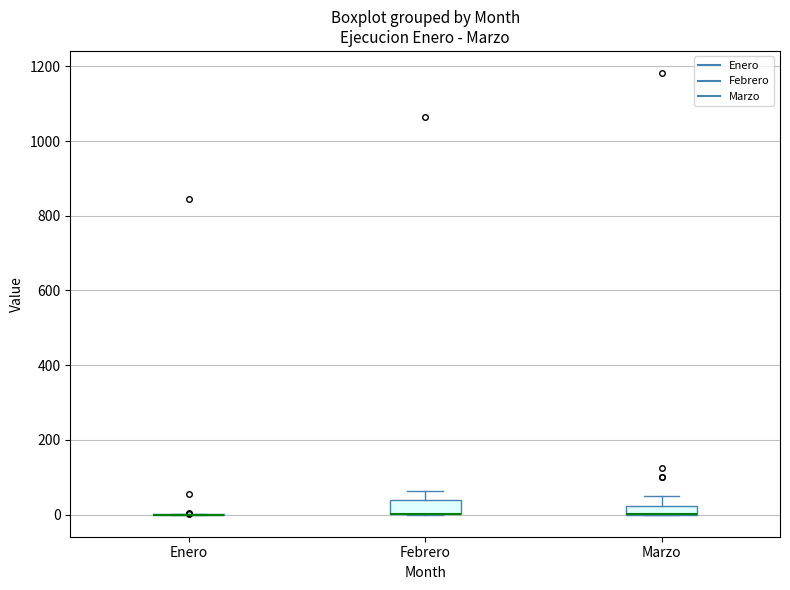

Where is the lower edge of the box for Marzo on the y-axis? The values are not printed on the chart, so give them approximately, as read against the axis.

0